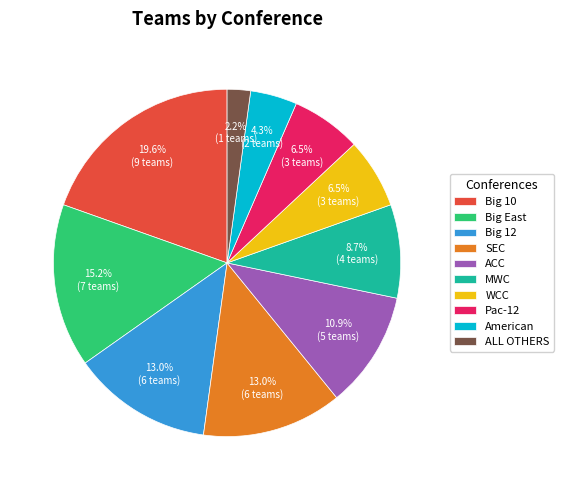

Is ACC the majority of the pie?

No